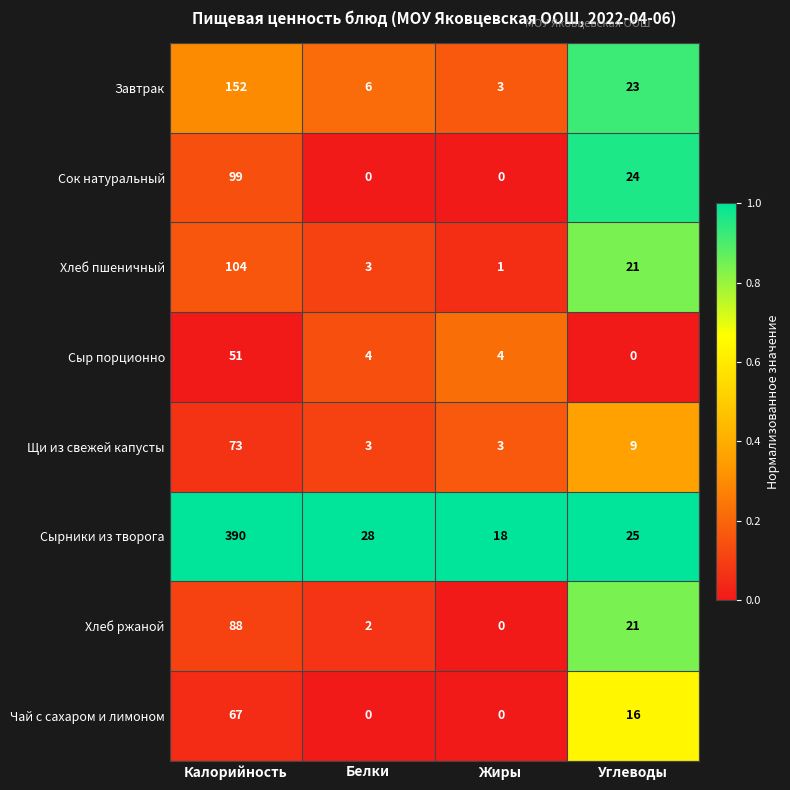

What is the difference between the maximum and minimum values in the Хлеб пшеничный series?

103